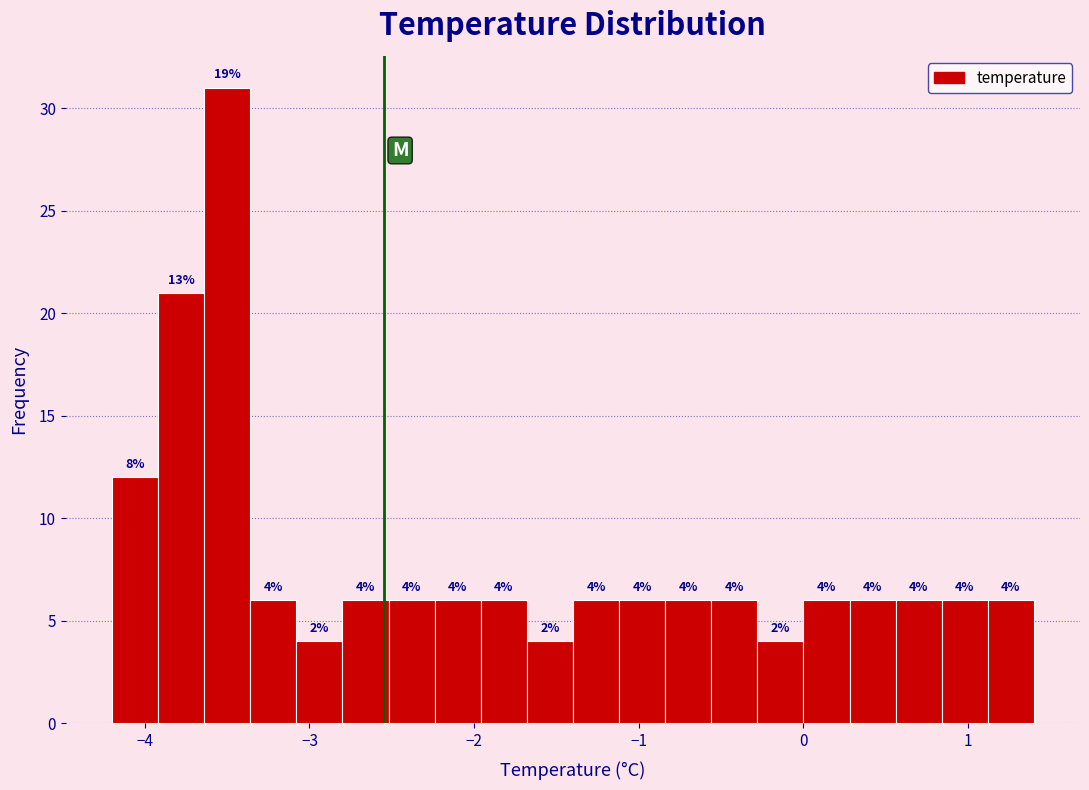

Read against the x-axis, roughly where is the centre of the tallest bar?

-3.5